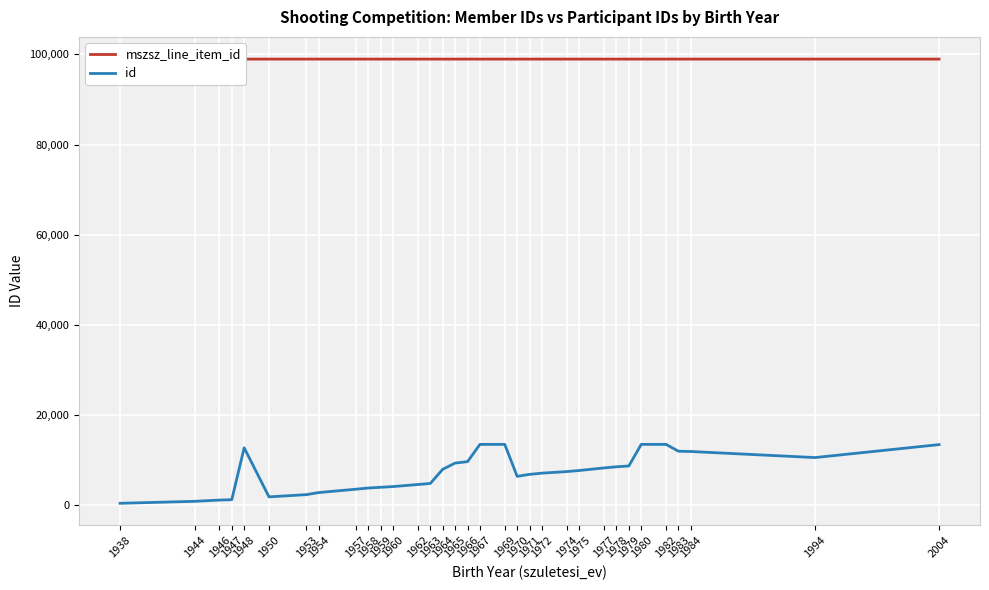

What is the value of the mszsz_line_item_id point at the 22nd from the left?

98955.0